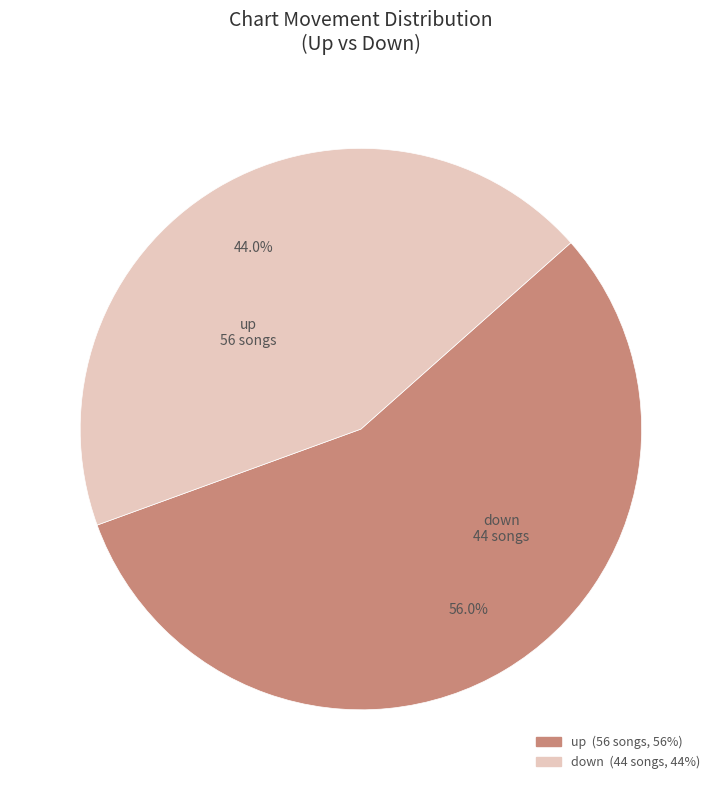

To the nearest percent, what is the average slice percentage?

50%